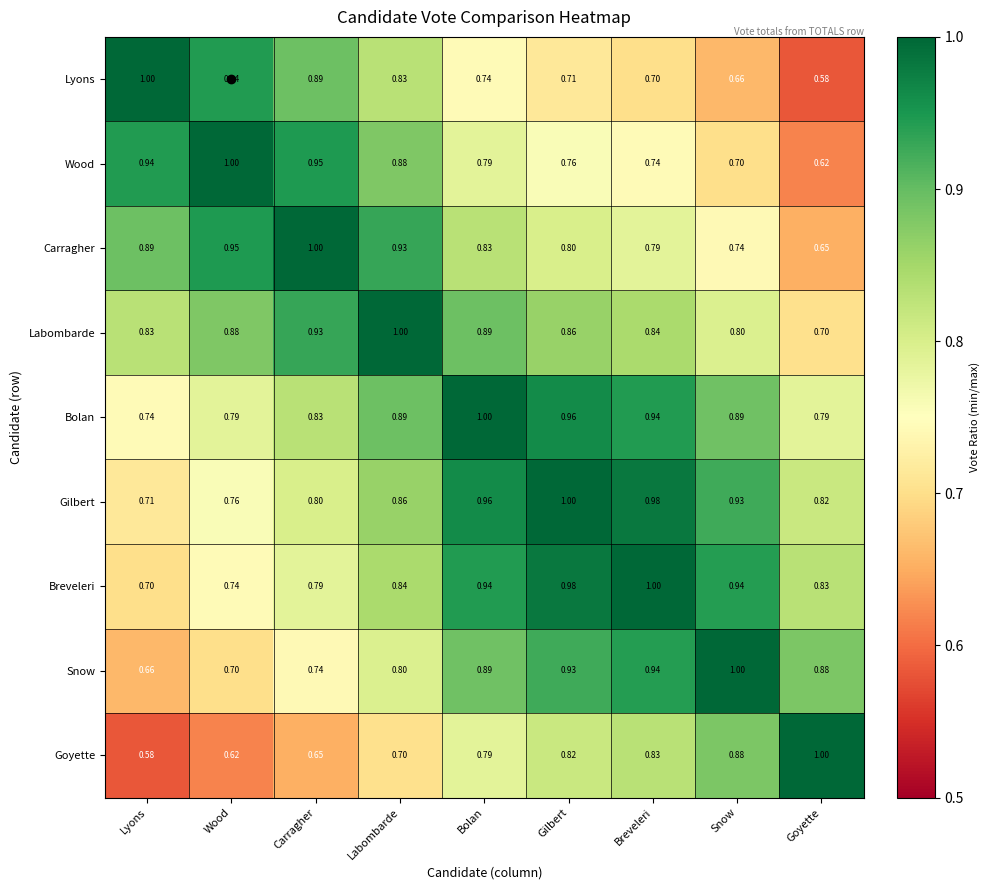

Which category has the highest value in the Carragher series?

Carragher